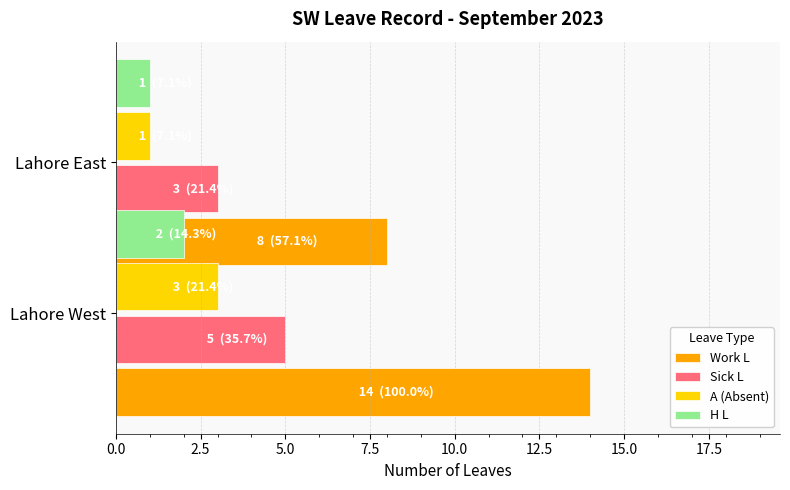

How many data points does each series have?

2